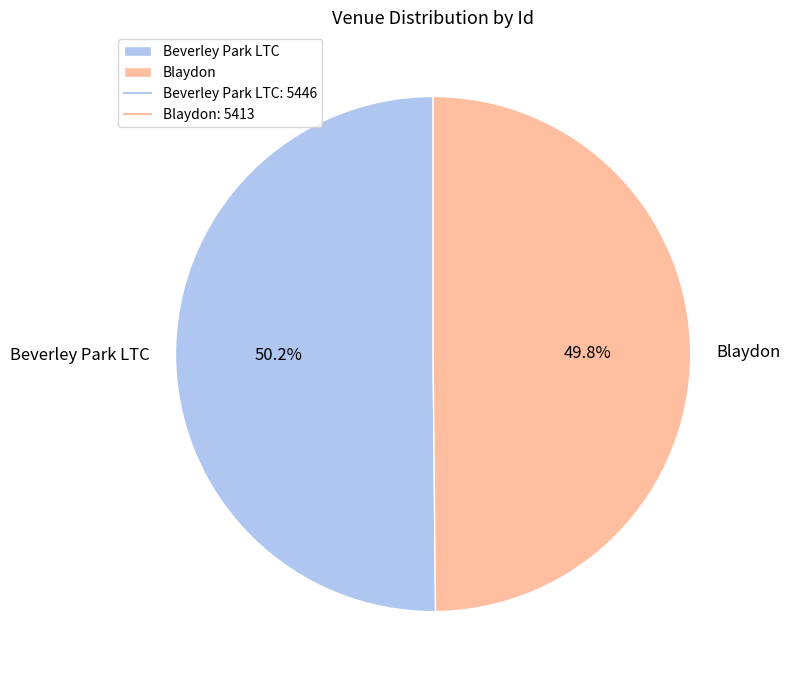

To the nearest percent, what is the average slice percentage?

50%